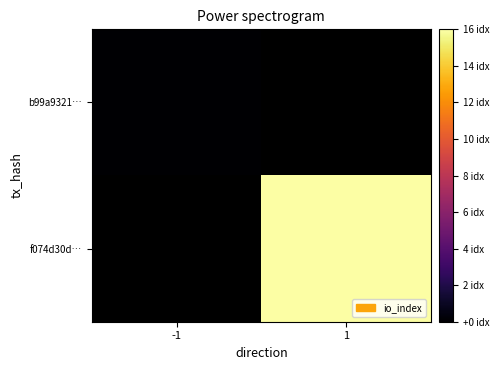

Rank the series by their average value, from lowest to highest.

b99a9321…, f074d30d…